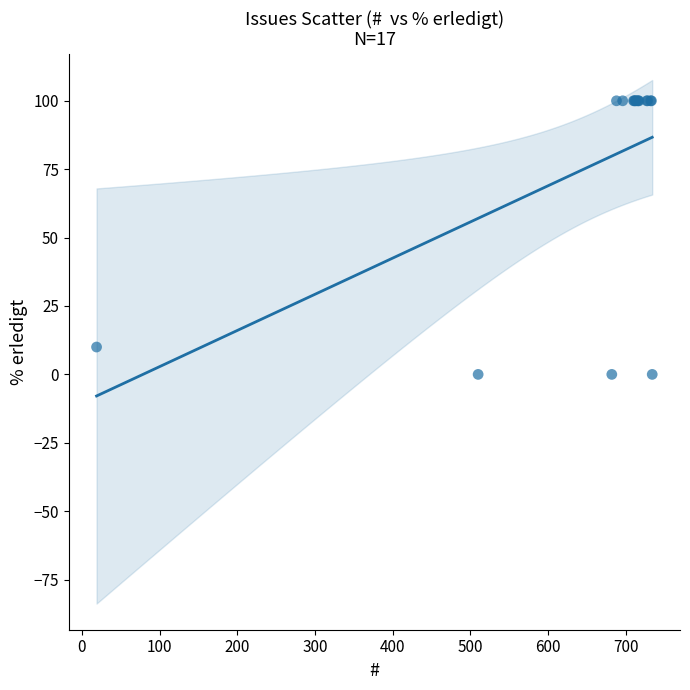

What Y value in the scatter plot is closest to 50?

10